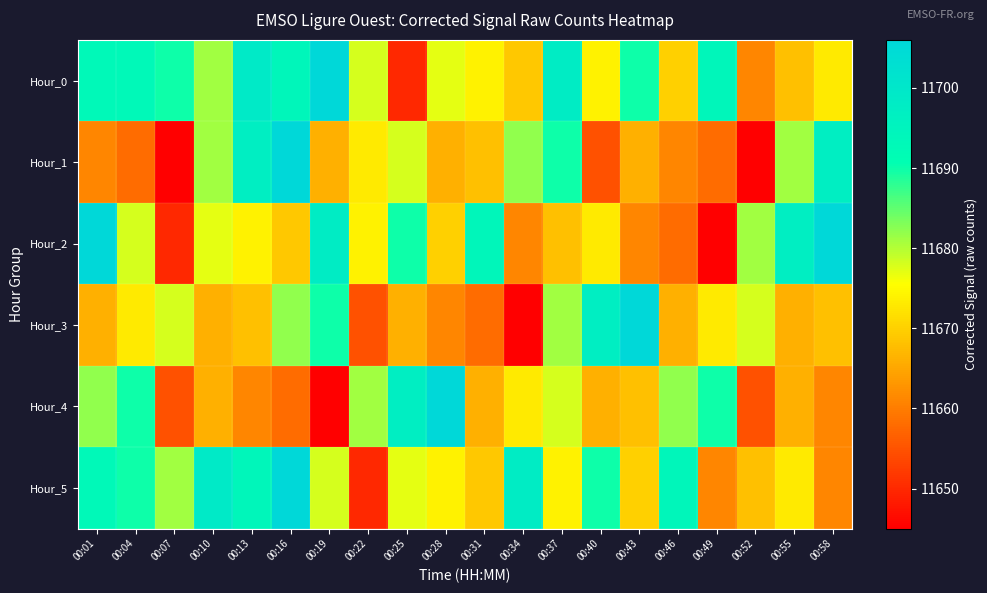

How many data points does each series have?

20